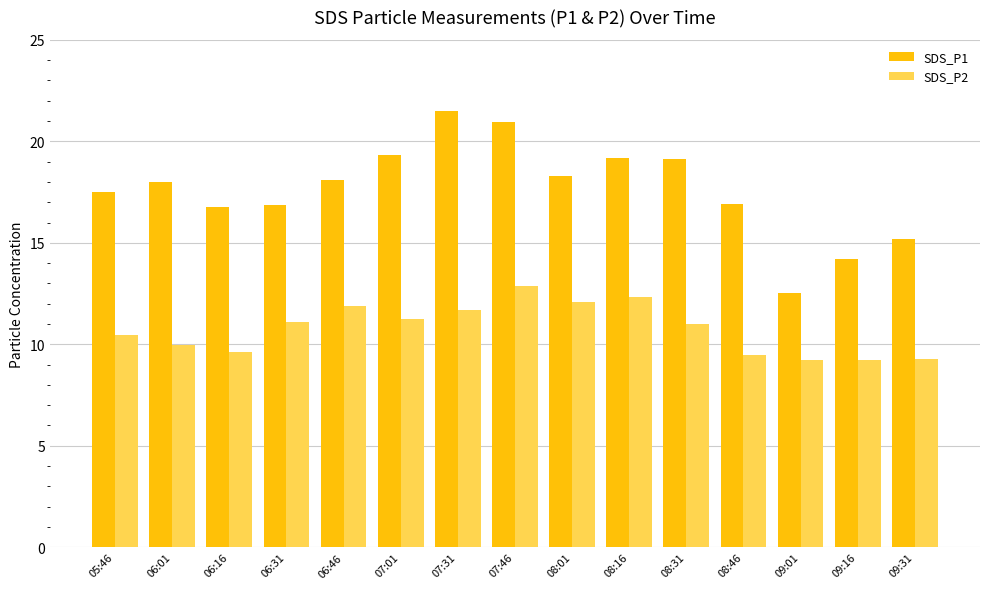

At which category does the chart reach its peak across all series?

07:31